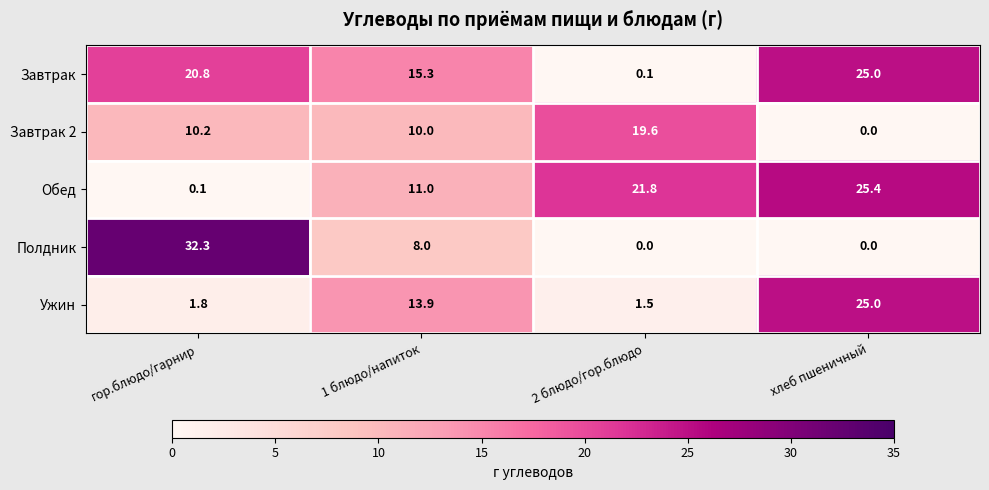

What is the maximum value shown in the chart?

32.3